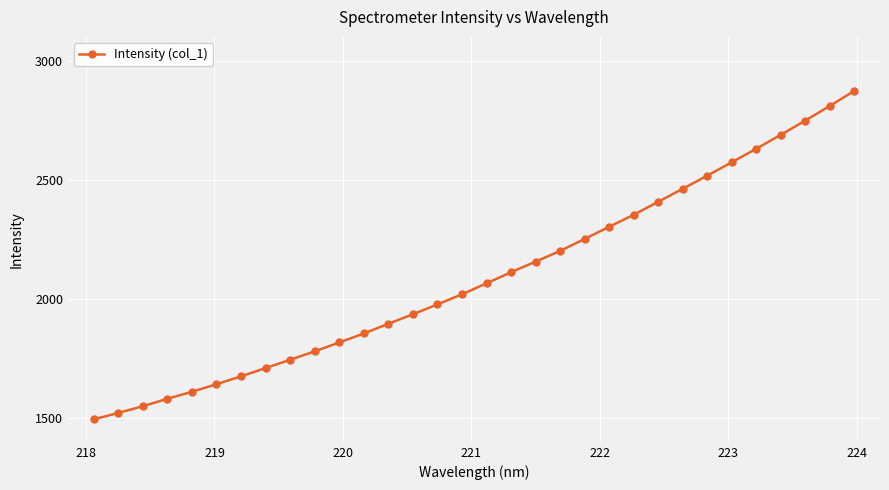

What is the average value?

2092.6